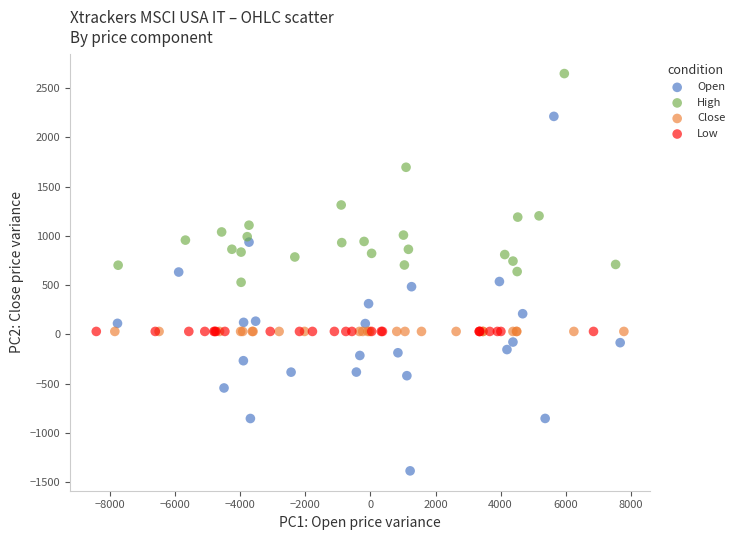

Which series contains the lowest Y value?

Open